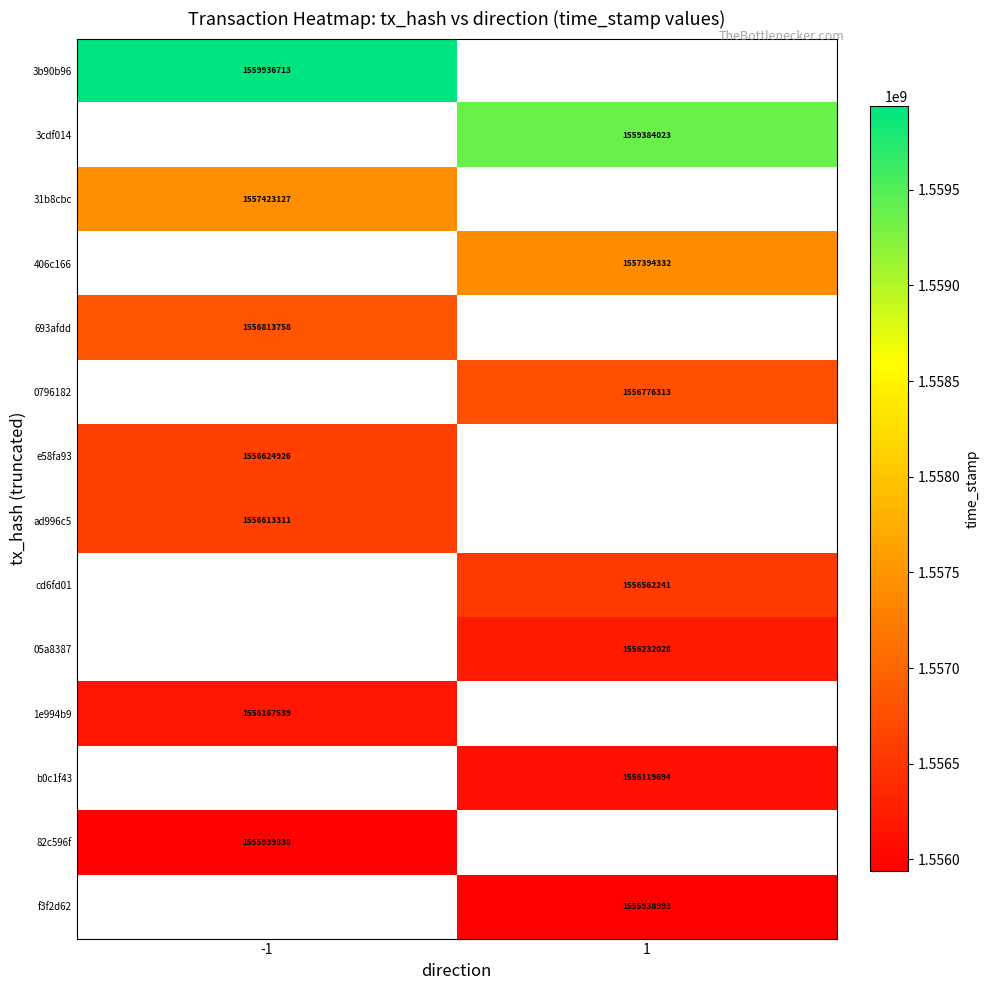

At how many categories does at least one series exceed 1557651457?

2